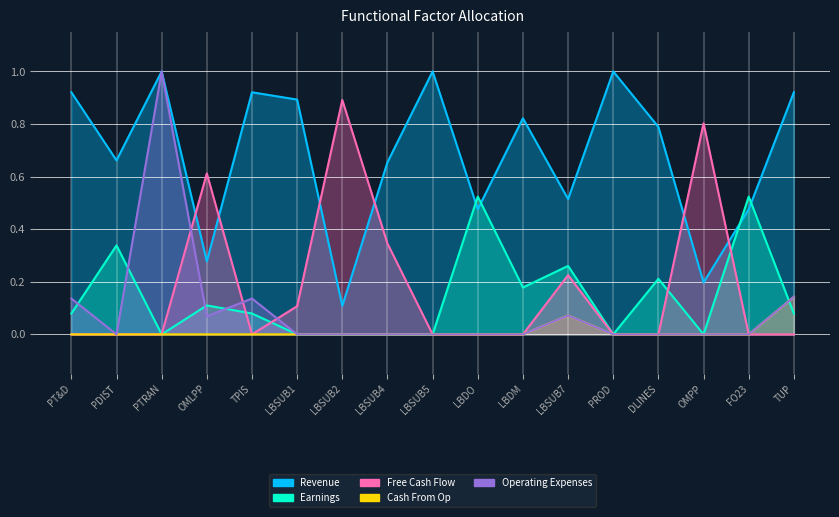

Which has a higher value, LBSUB7 or DLINES?

DLINES